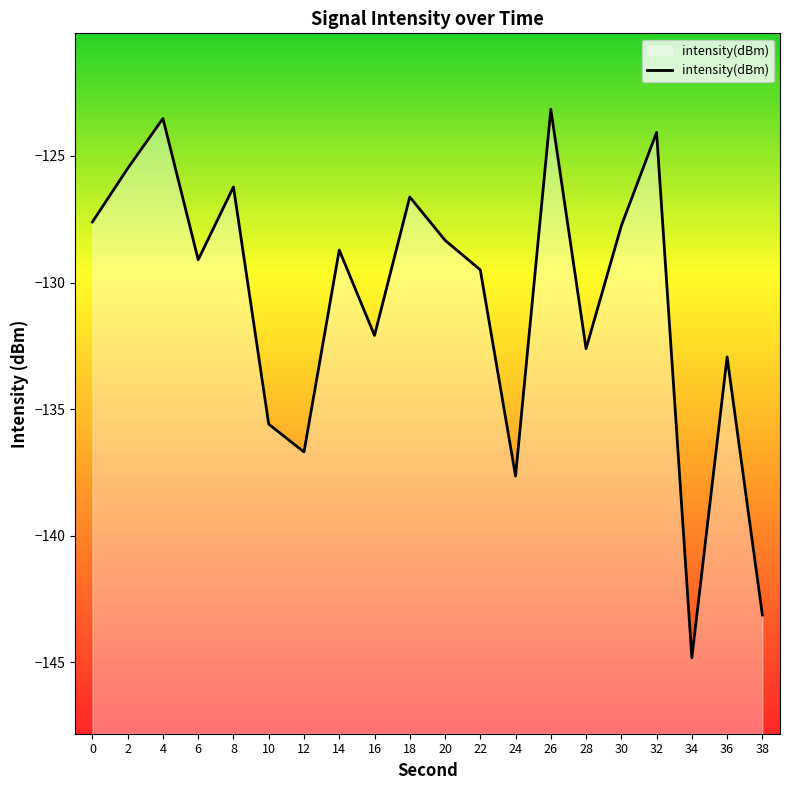

At which label is the value closest to -133?

36